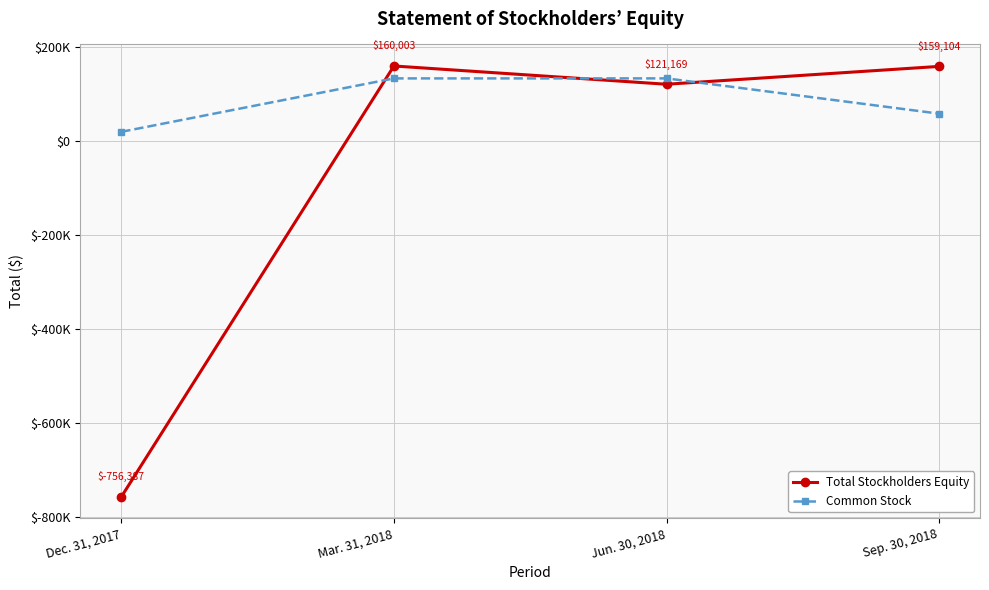

Where is Total Stockholders Equity nearest to the value -298192?

Jun. 30, 2018